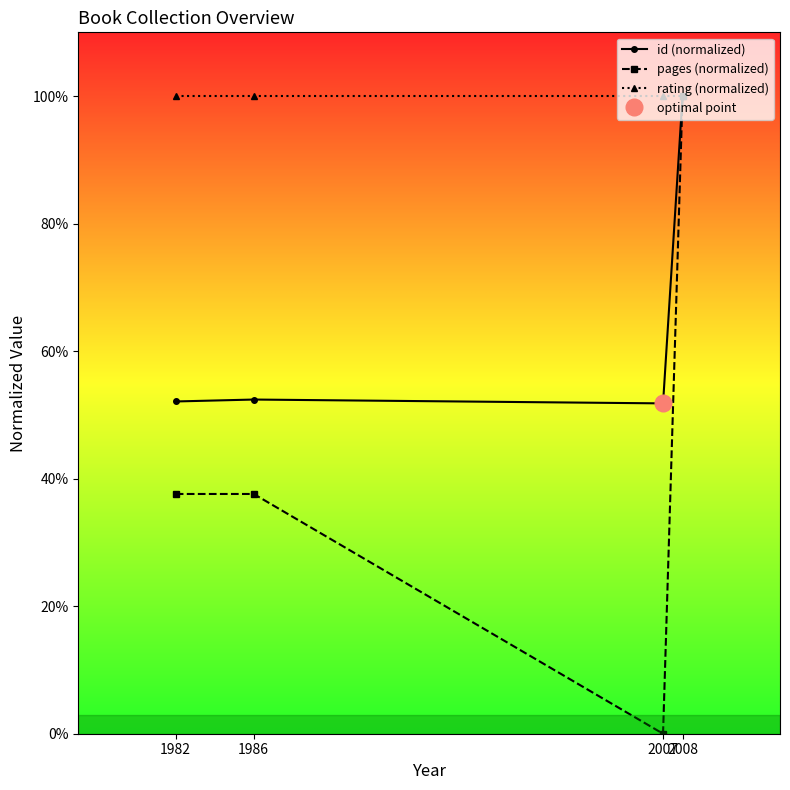

How many lines are shown in the chart?

3